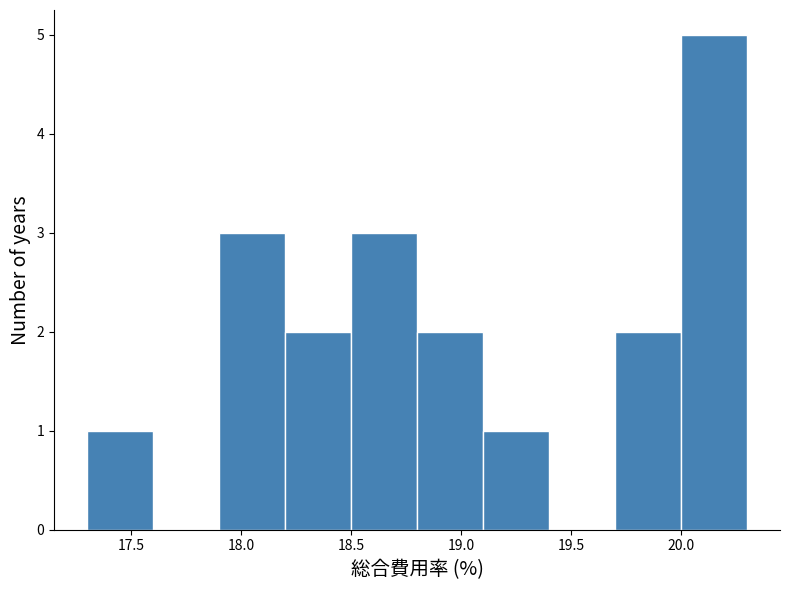

Which range on the x-axis has the tallest bar?

20.0 to 20.3